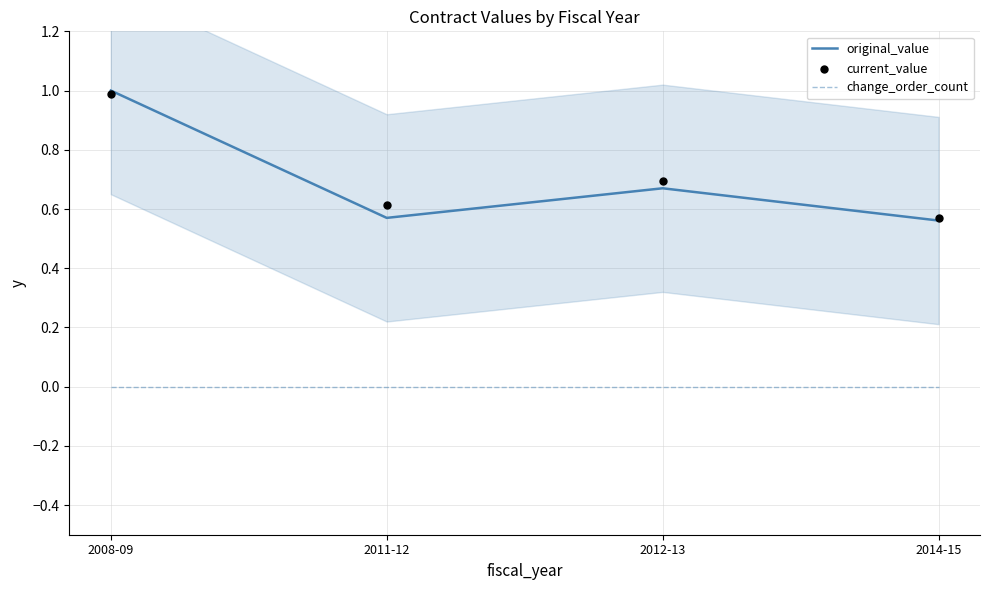

Which series has the largest total across all categories?

current_value